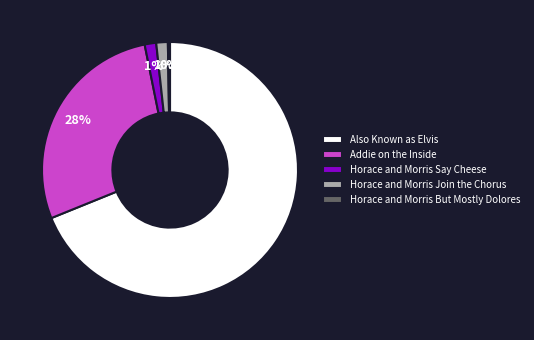

Which has a higher value, Addie on the Inside or Also Known as Elvis?

Also Known as Elvis